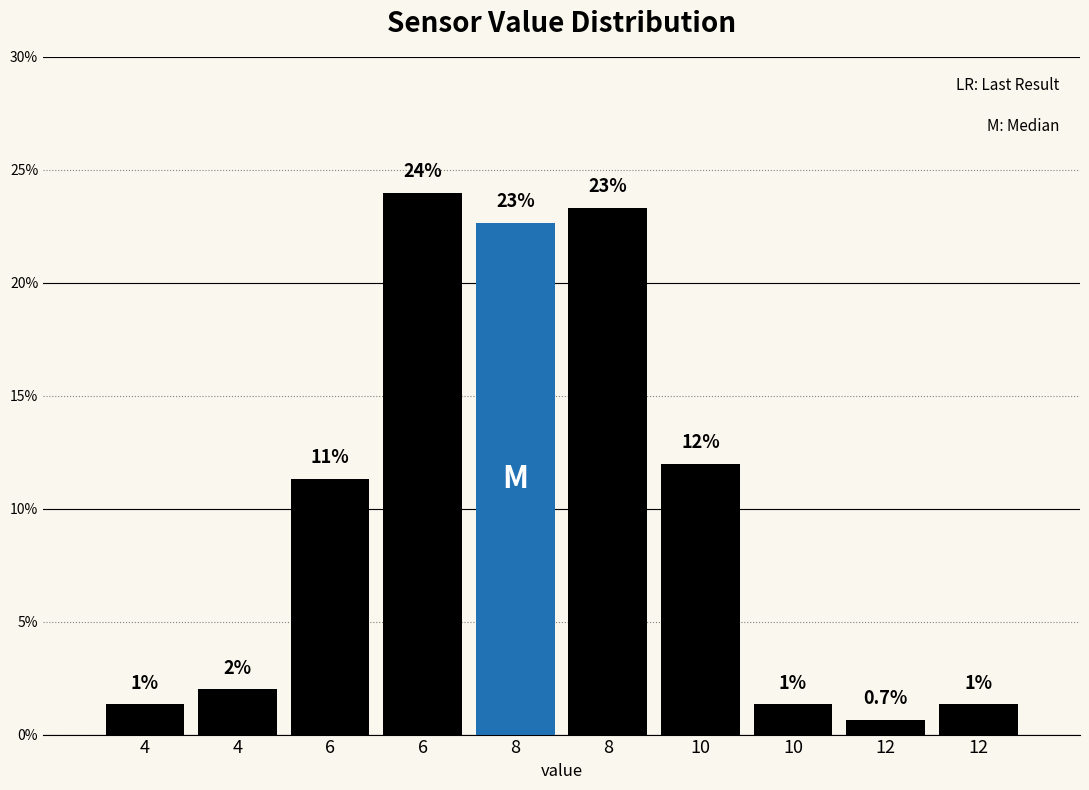

How many bars are there in total?

10